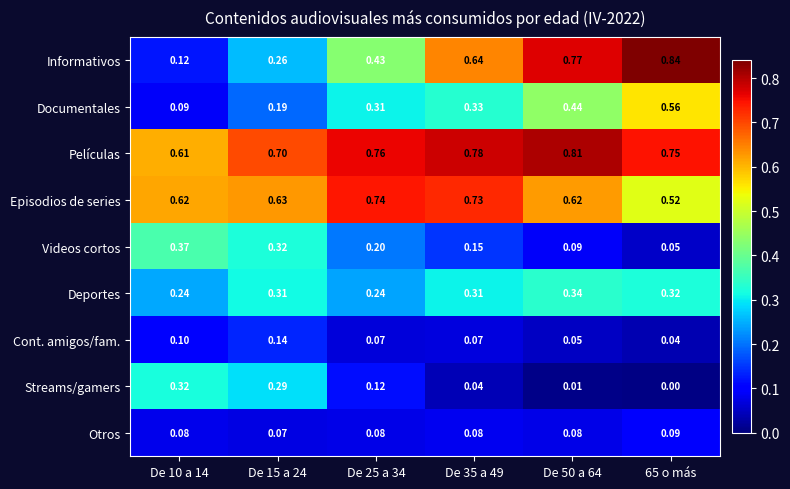

Rank the series at De 10 a 14 from highest to lowest value.

Episodios de series, Películas, Videos cortos, Streams/gamers, Deportes, Informativos, Cont. amigos/fam., Documentales, Otros